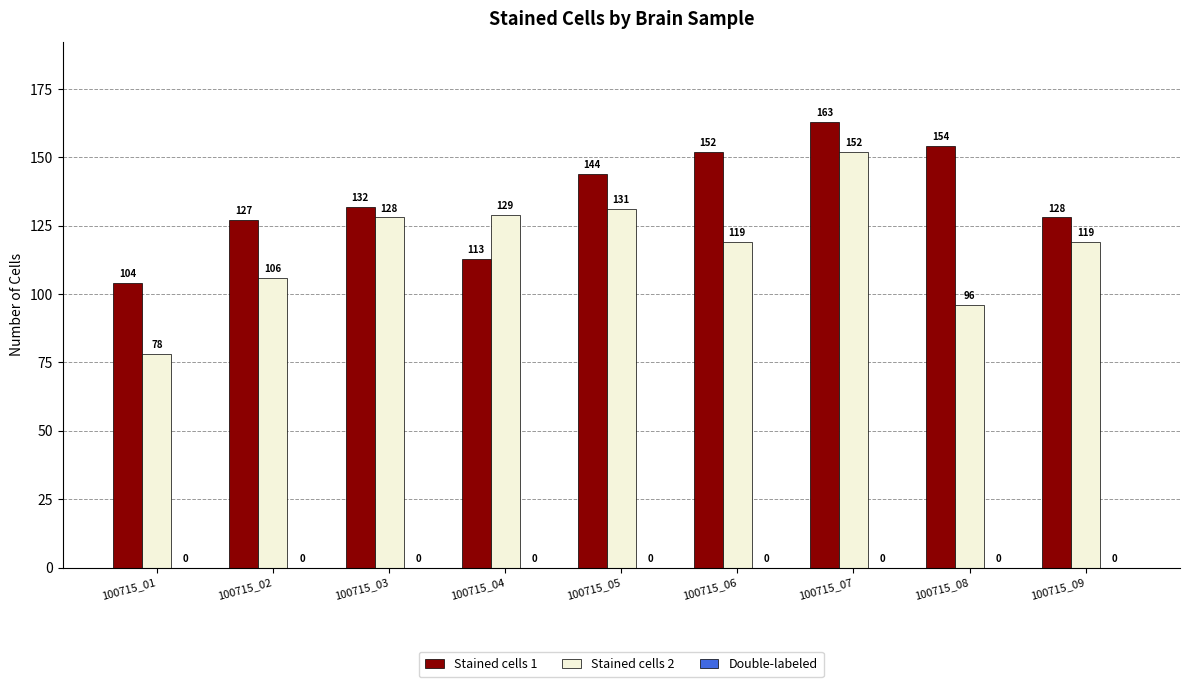

At which label does Stained cells 2 first exceed 119?

100715_03